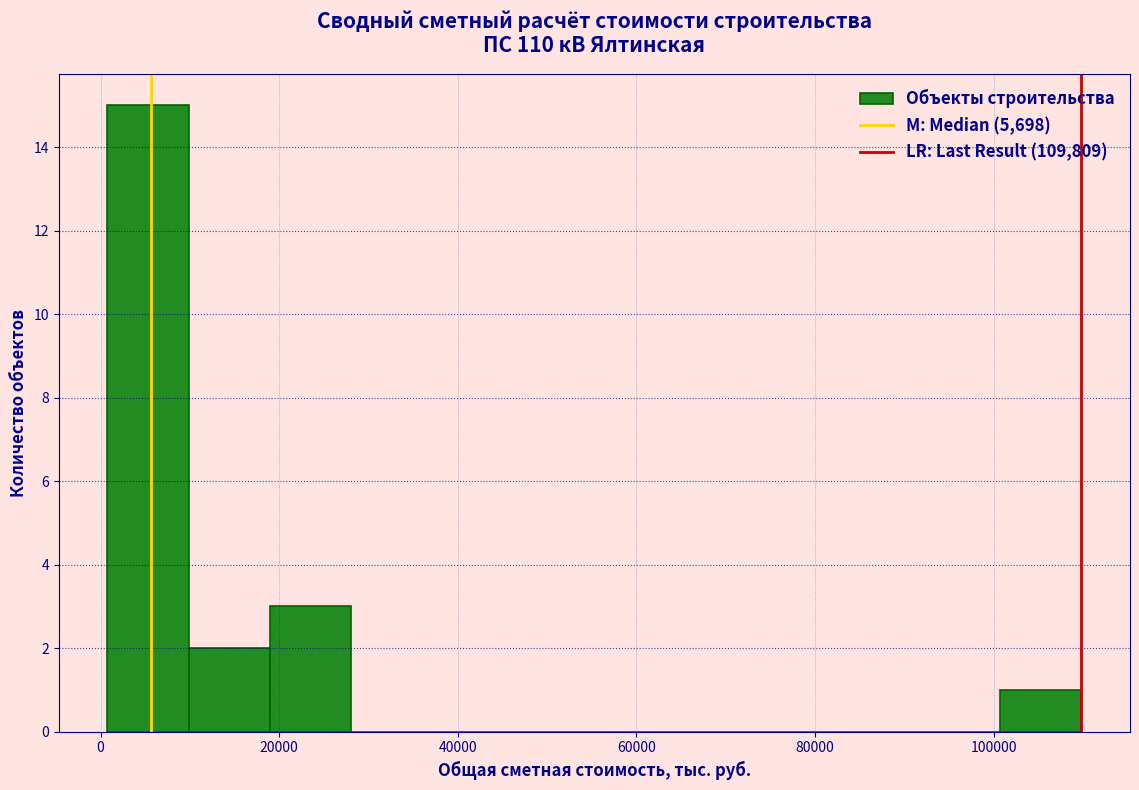

How tall is the bar that spans 0 to 10000 on the x-axis? Neither the bar edges nor the heights are printed on the chart, so give them approximately, as read against the axes.

15